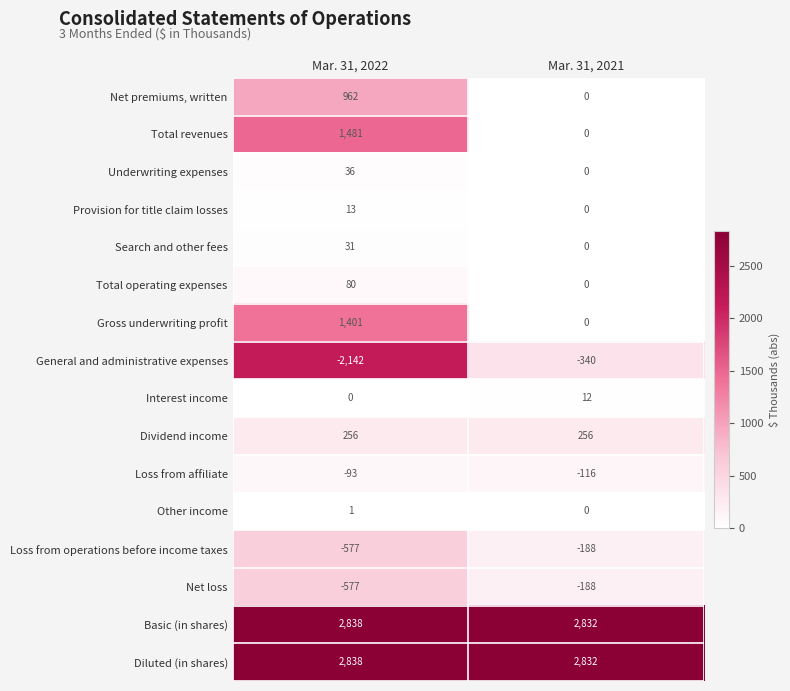

At which label is Interest income closest to 6?

Mar. 31, 2022